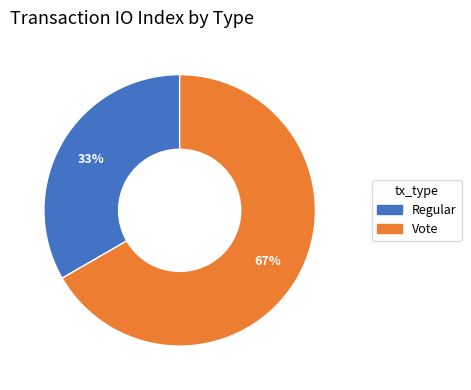

What is the smallest slice in the pie chart?

Regular